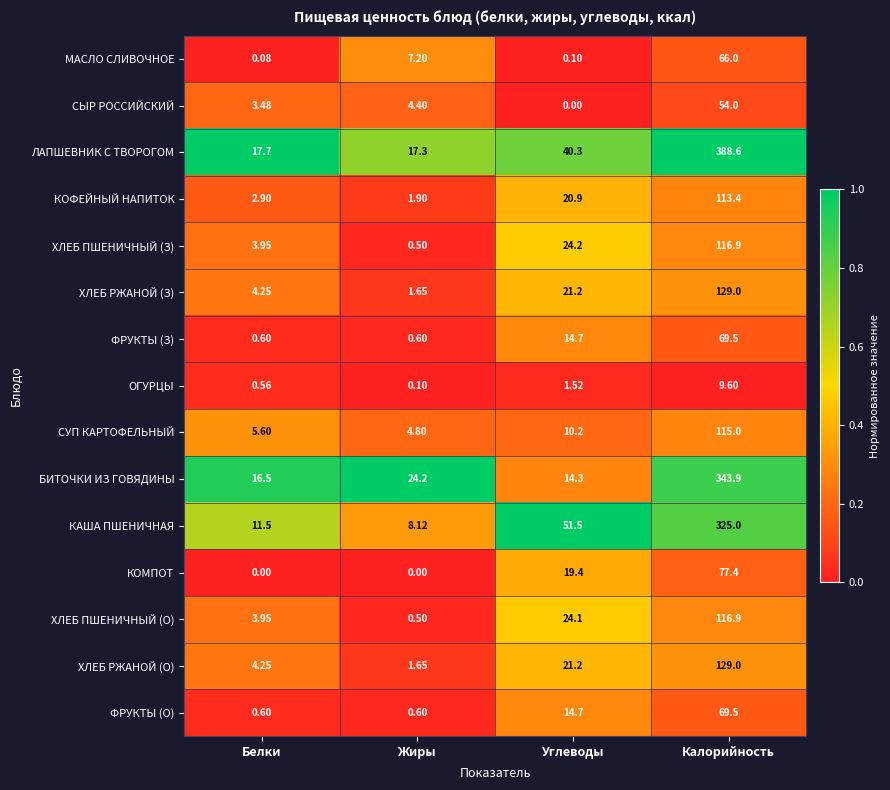

Which series has the largest range (max minus min)?

ЛАПШЕВНИК С ТВОРОГОМ